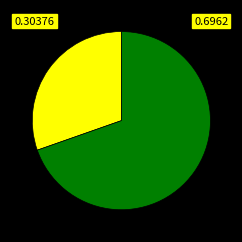

Is there any slice that represents more than half of the pie?

Yes